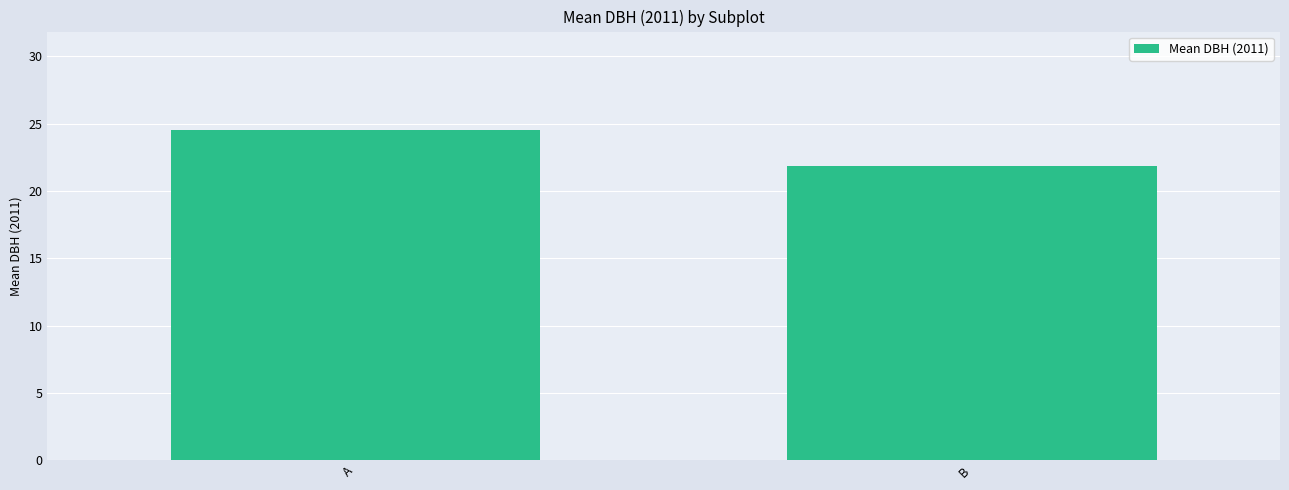

Are the bars horizontal?

No